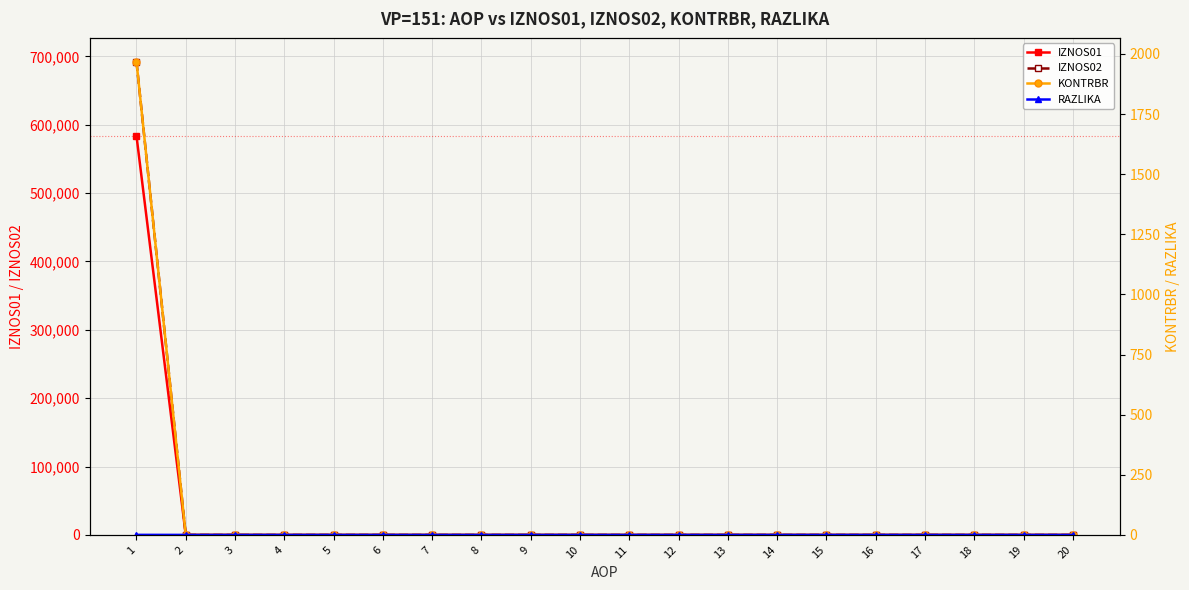

True or false: IZNOS01 and RAZLIKA cross at least once.

False